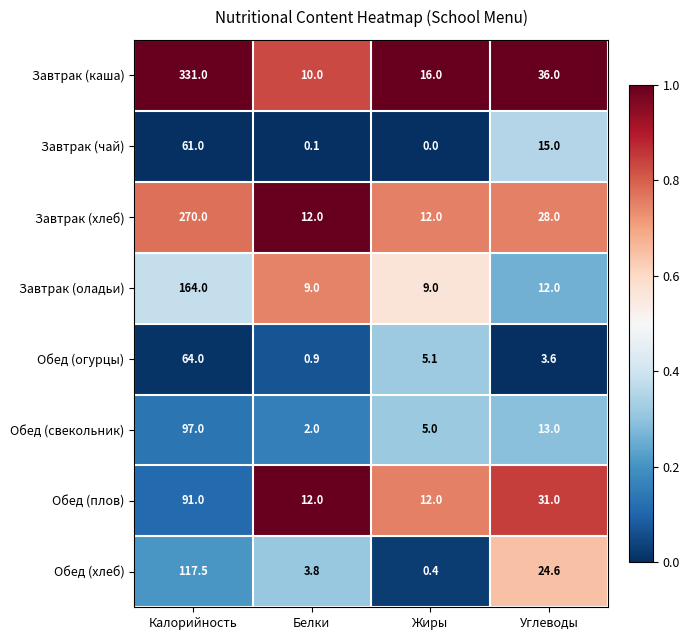

Which series has the largest total across all categories?

Завтрак (каша)